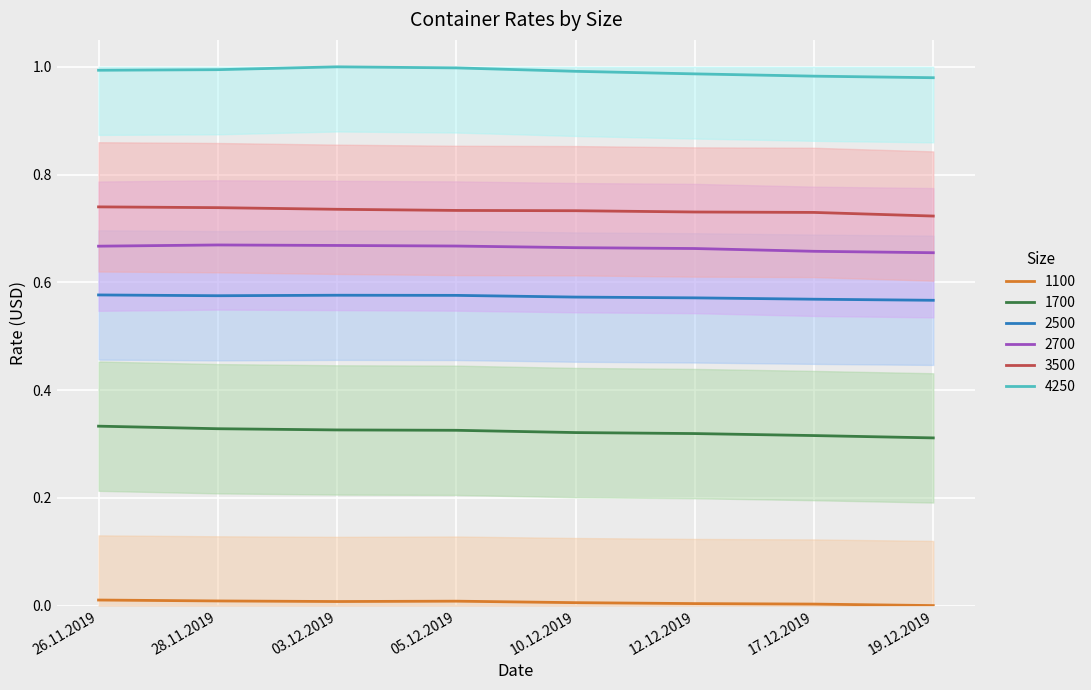

What position from the right is 12.12.2019?

3